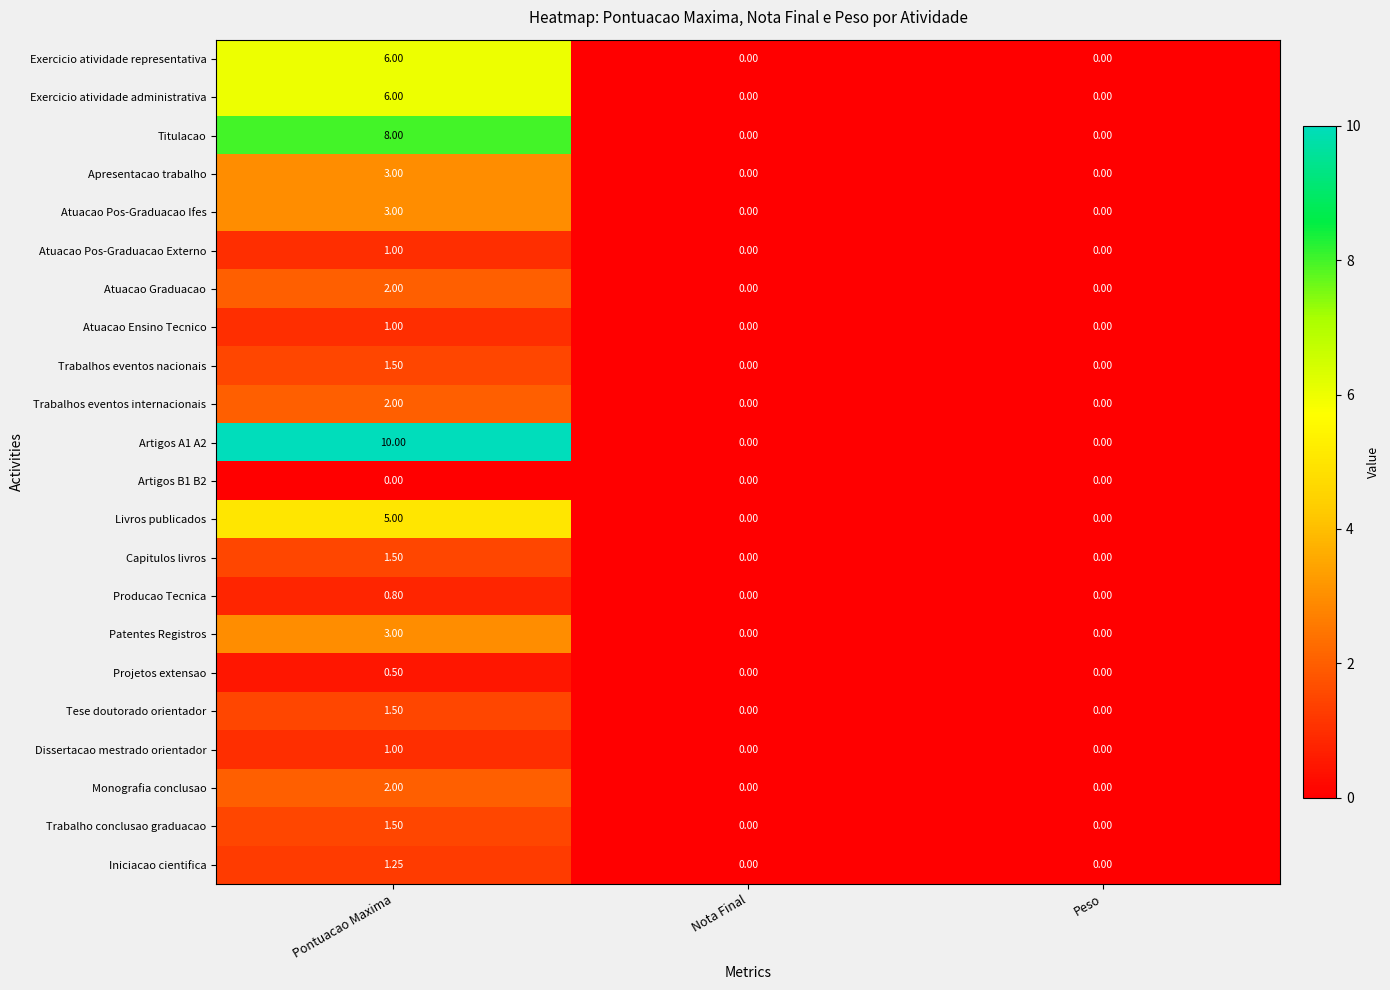

At which category is the sum across all series the highest?

Pontuacao Maxima